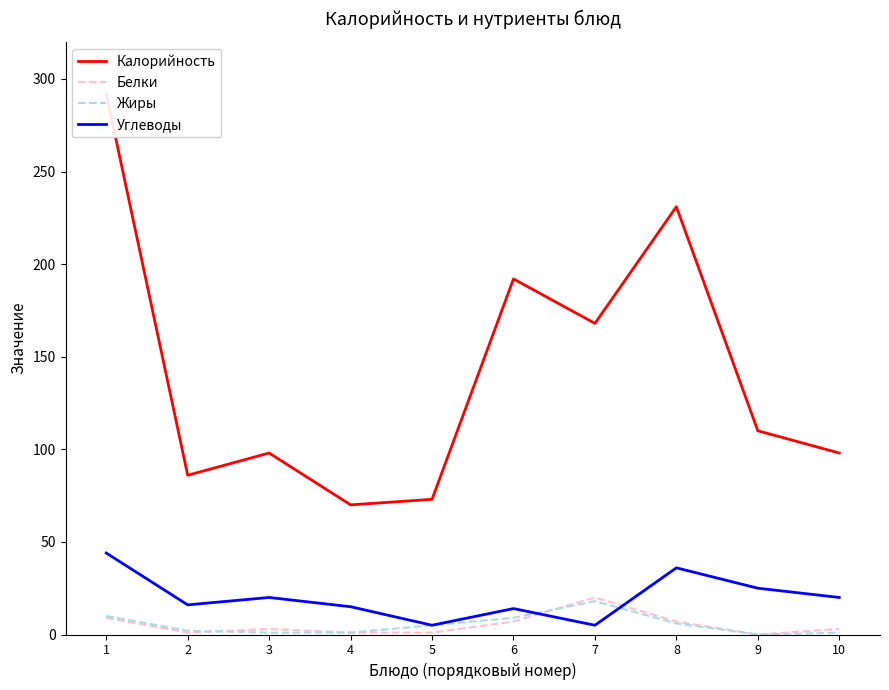

Which series changed the most between 5 and 8?

Калорийность